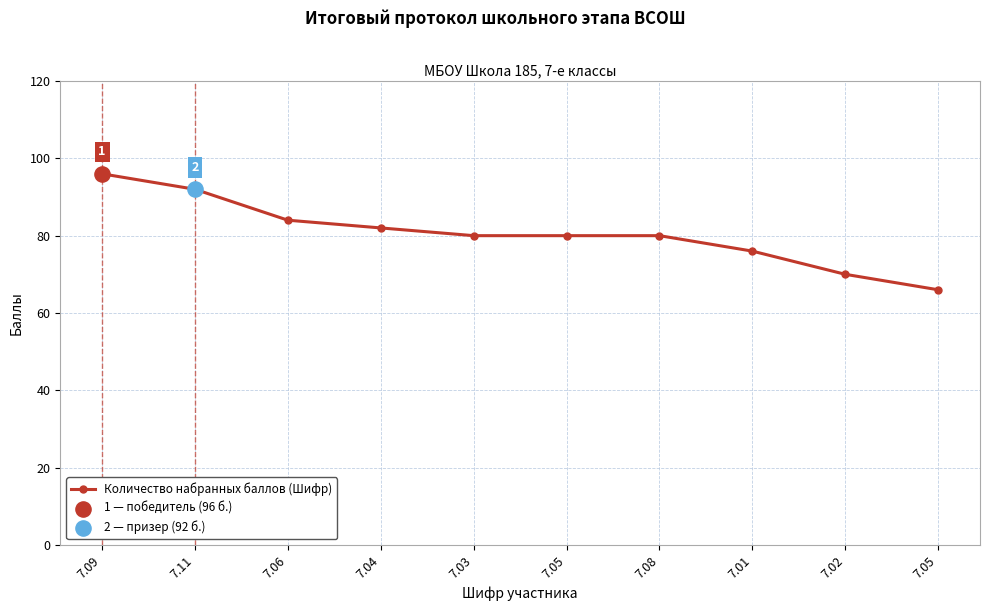

What is the change in value from 7.05 to 7.05?

-14